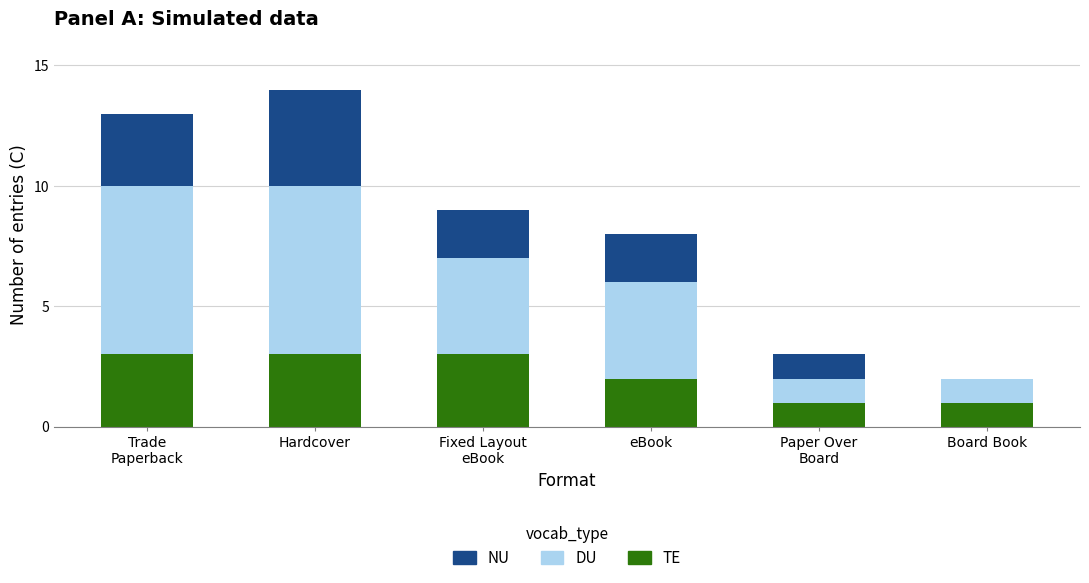

At which category is the sum across all series the highest?

Hardcover